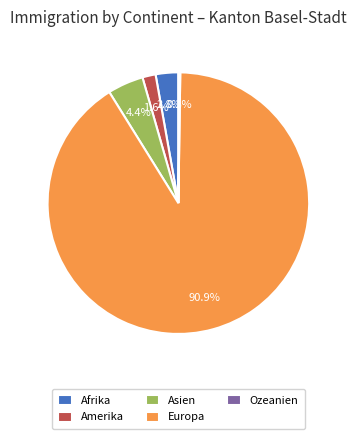

Which category has the biggest portion of the pie?

Europa